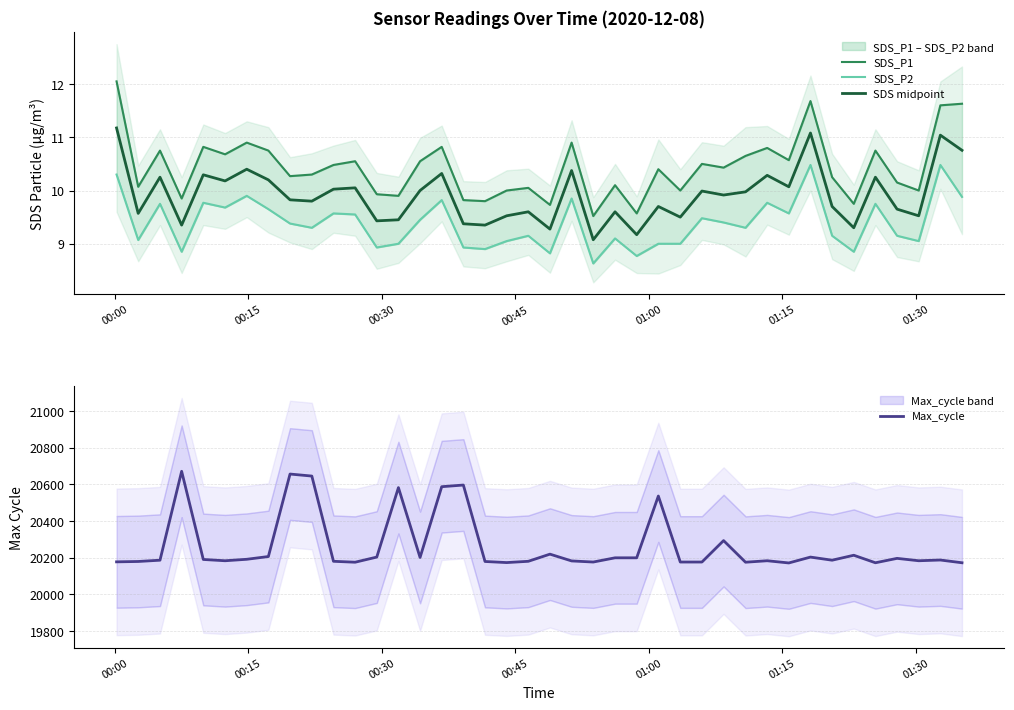

Is this an area chart (filled region under the line)?

No